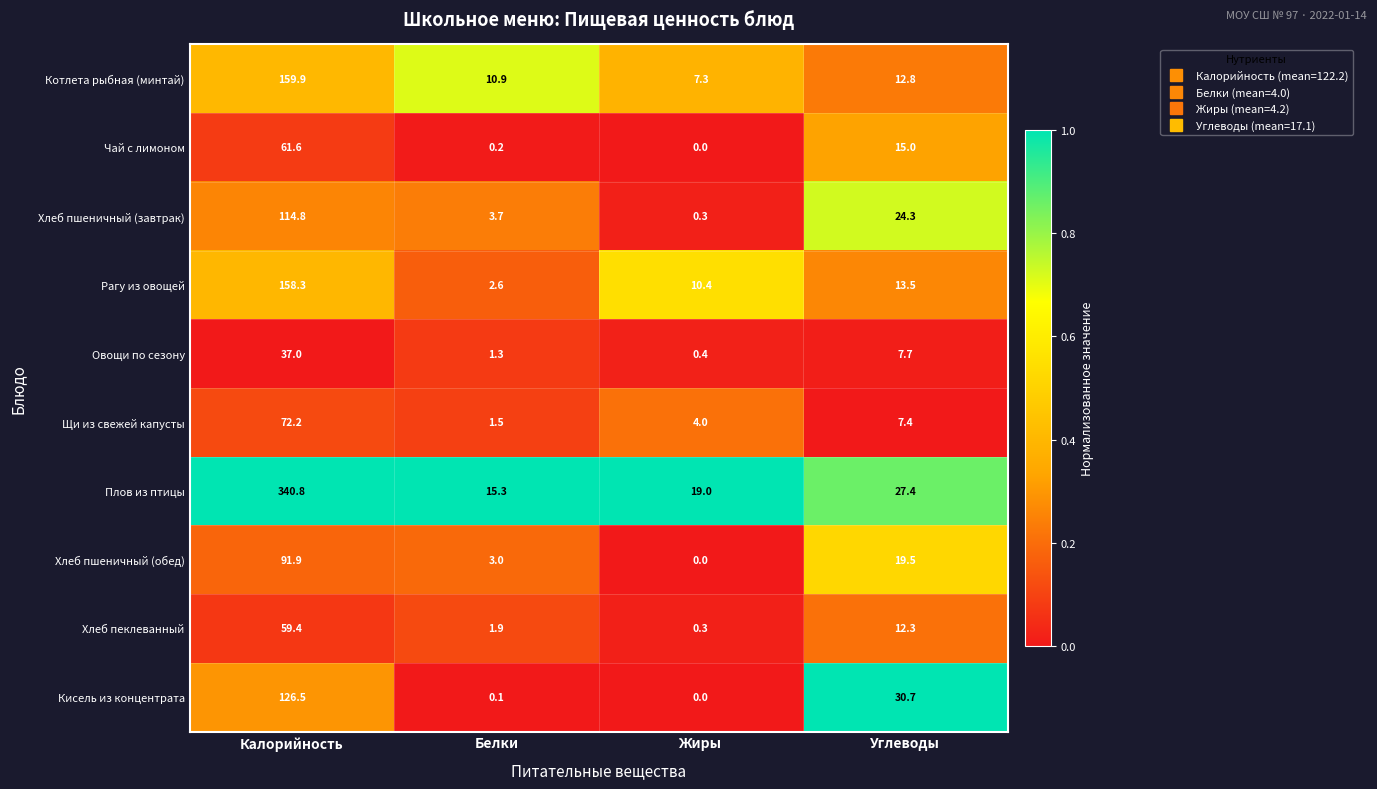

What is the spread (max minus min) of values at Белки?

15.2